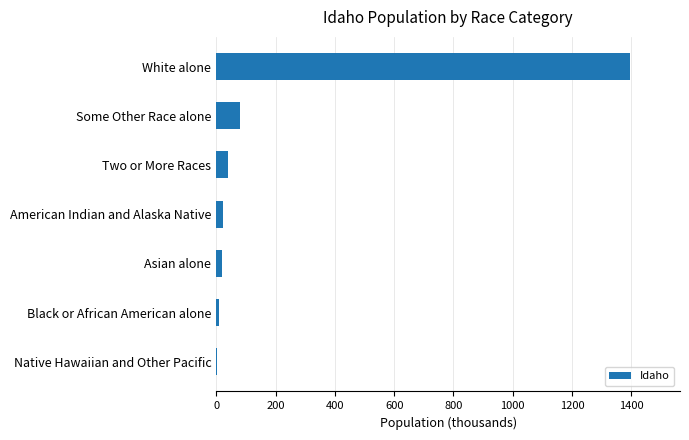

Are the bars horizontal?

Yes